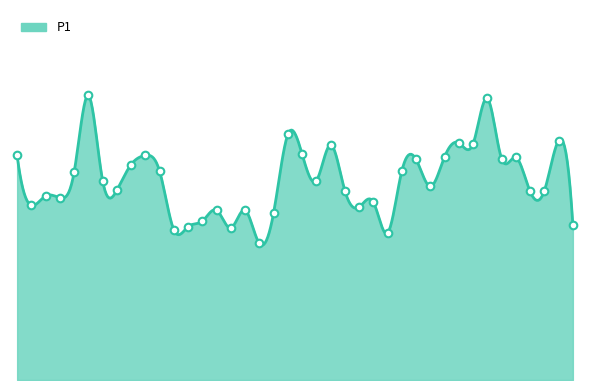

What is the change in value from 00:46 to 01:10?

+2.1